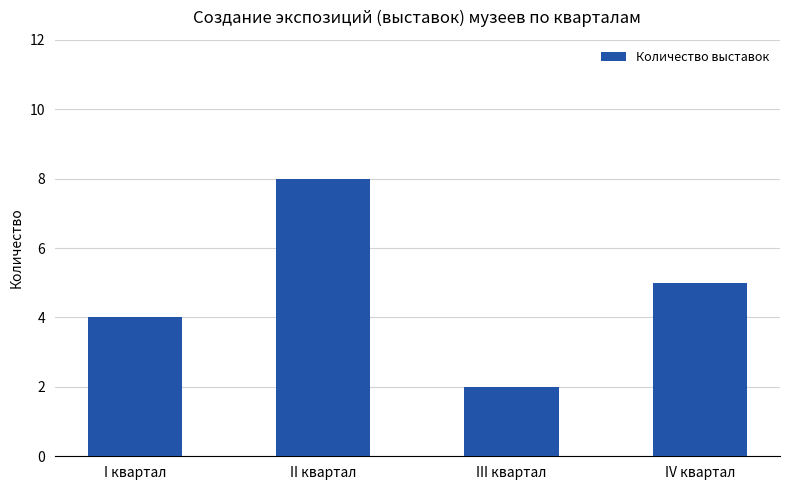

Which has a higher value, II квартал or I квартал?

II квартал